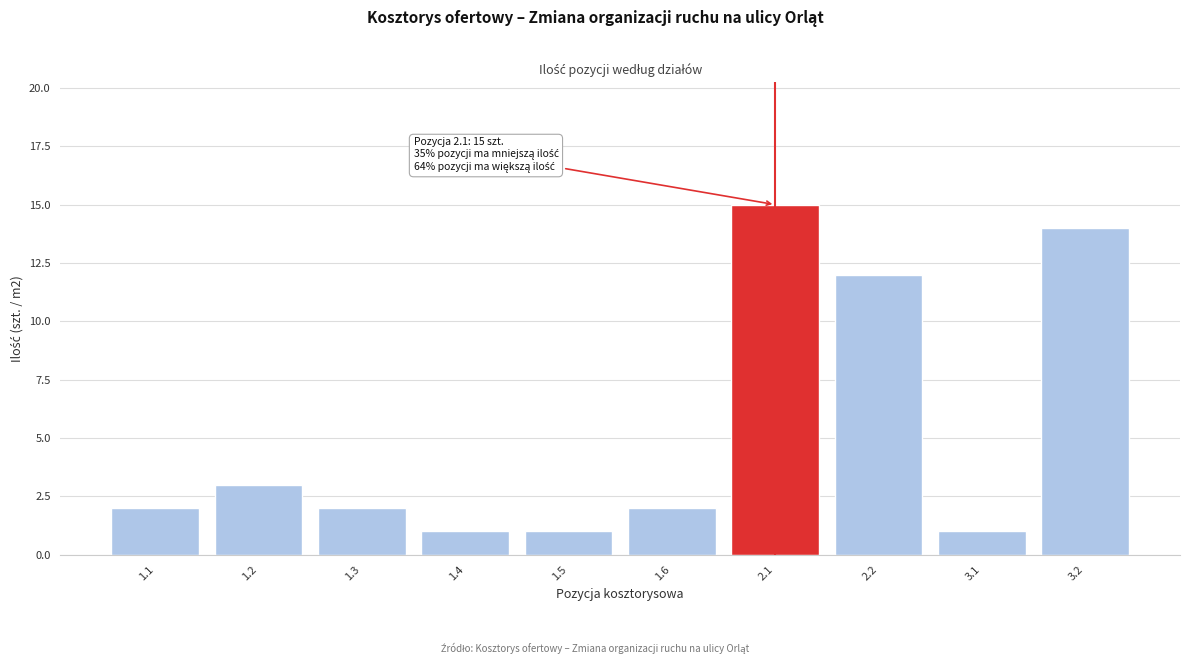

Reading left to right, transcribe all the data shown in this chart.

2	3	2	1	1	2	15	12	1	14